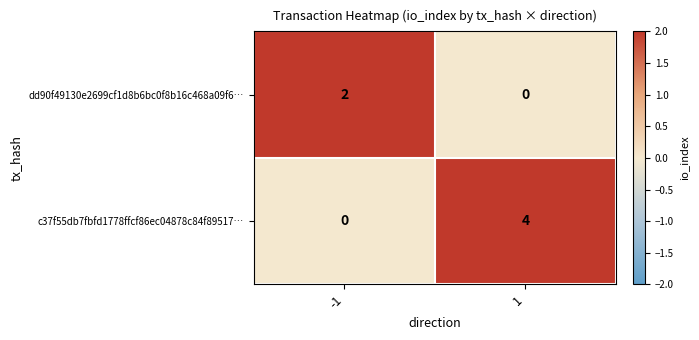

Reading left to right, what are all the values shown in this chart?

dd90f49130e2699cf1d8b6bc0f8b16c468a09f6…: -1=2	1=0
c37f55db7fbfd1778ffcf86ec04878c84f89517…: -1=0	1=4